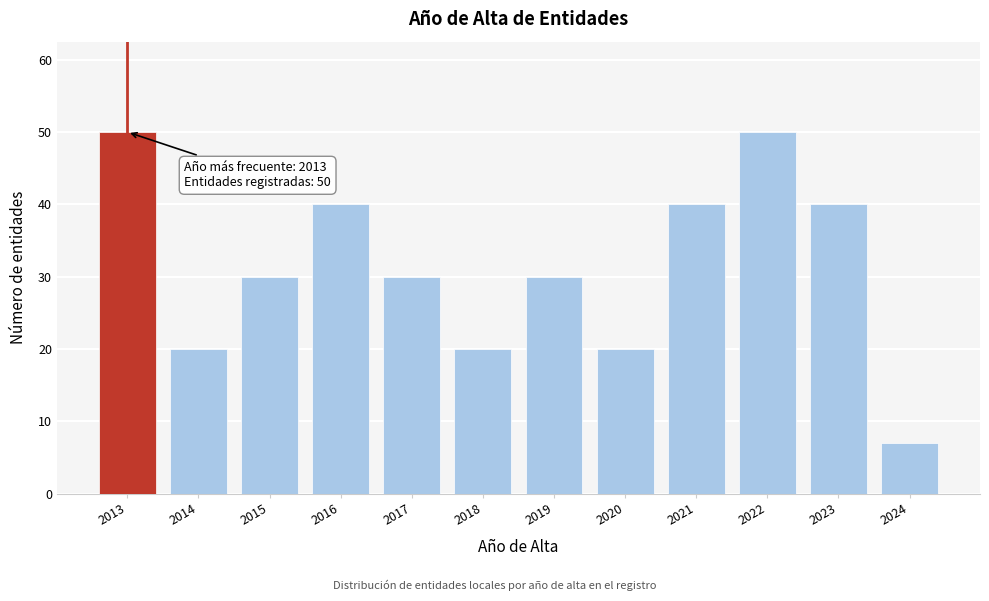

Reading right to left, extract all data points from this chart.

7	40	50	40	20	30	20	30	40	30	20	50